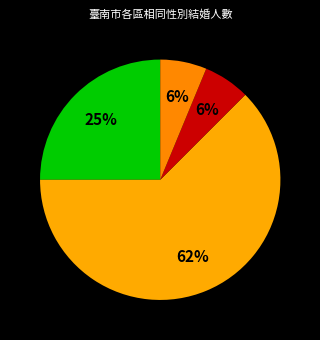

Does any single category account for the majority?

Yes